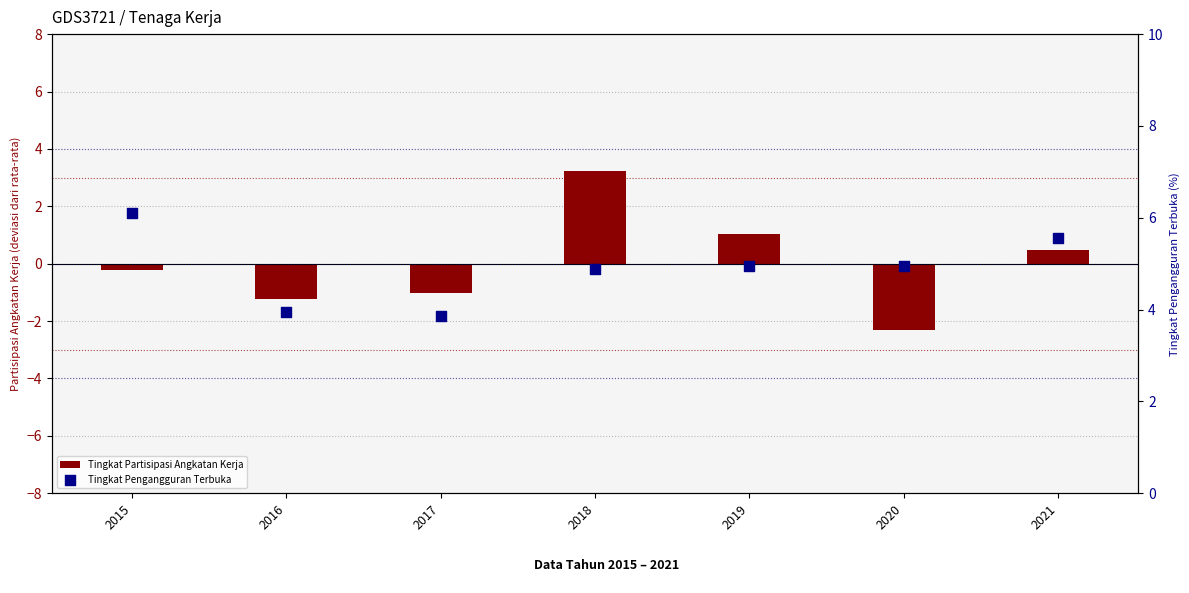

What are all the series names shown in the legend?

Tingkat Partisipasi Angkatan Kerja, Tingkat Pengangguran Terbuka